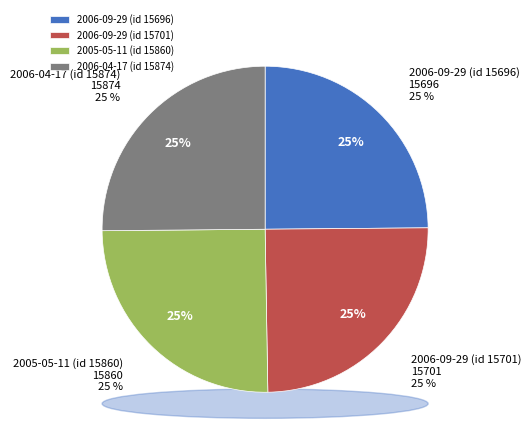

What is the ratio of the value at 2006-04-17 to the value at 2005-05-11?

1.0